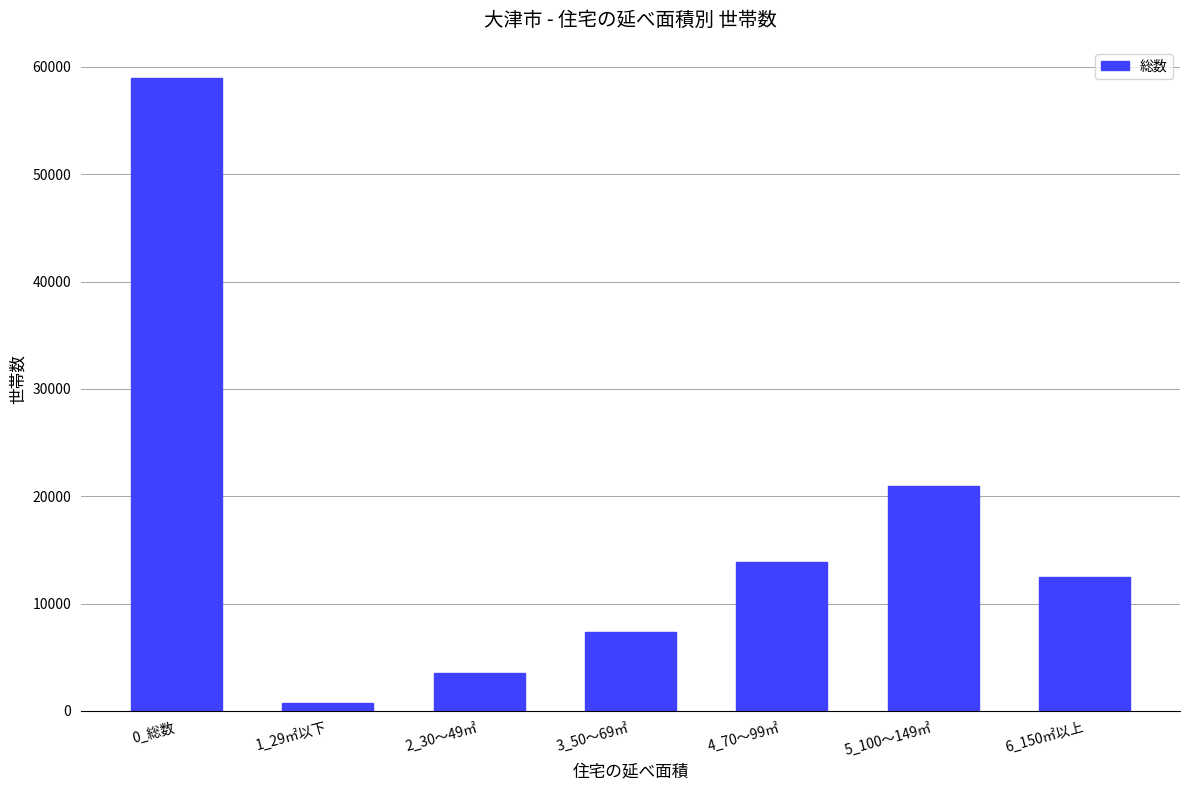

List the labels in order of value, largest first.

0_総数, 5_100～149㎡, 4_70～99㎡, 6_150㎡以上, 3_50～69㎡, 2_30～49㎡, 1_29㎡以下